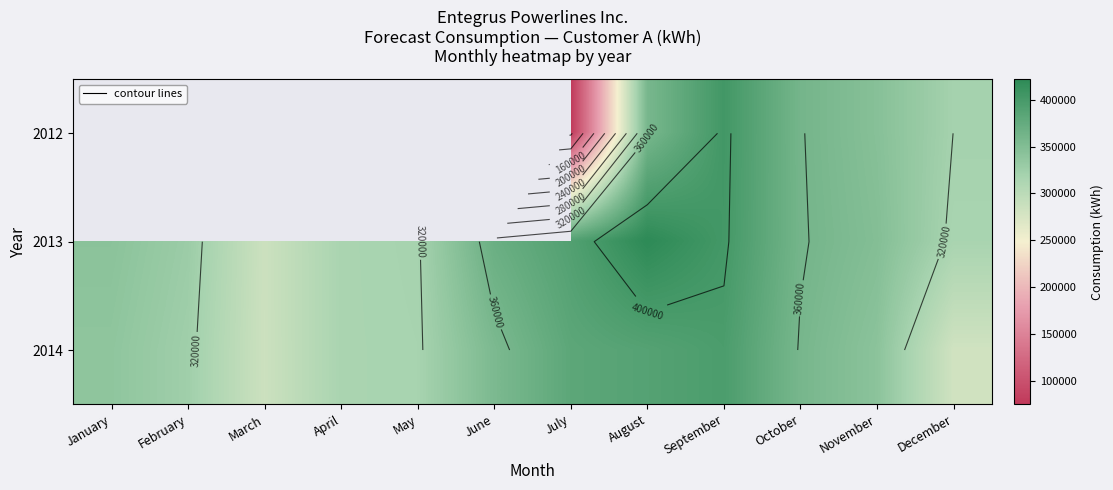

What is the difference between the maximum and minimum values in the 2014 series?

114635.0